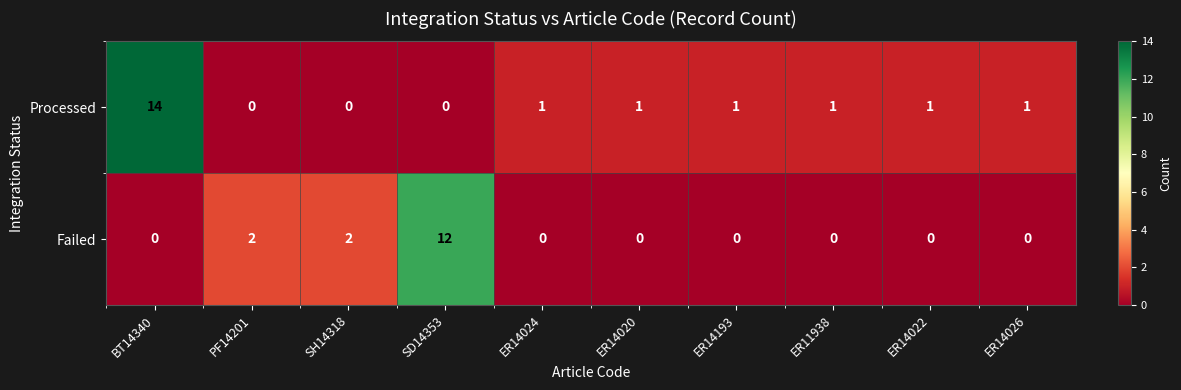

Count the number of data series in this chart.

2